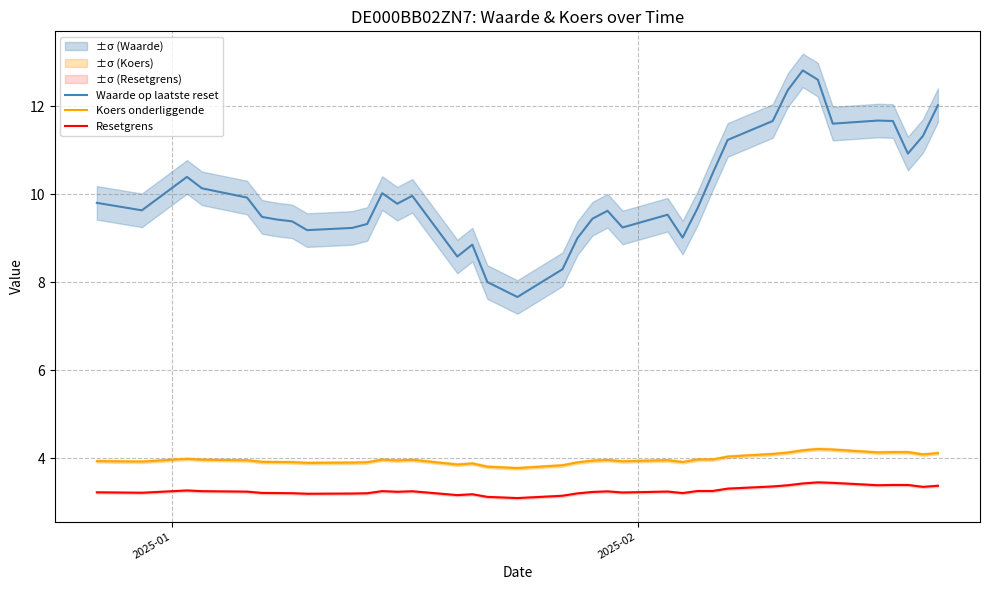

True or false: Koers onderliggende and Waarde op laatste reset intersect in this chart.

False